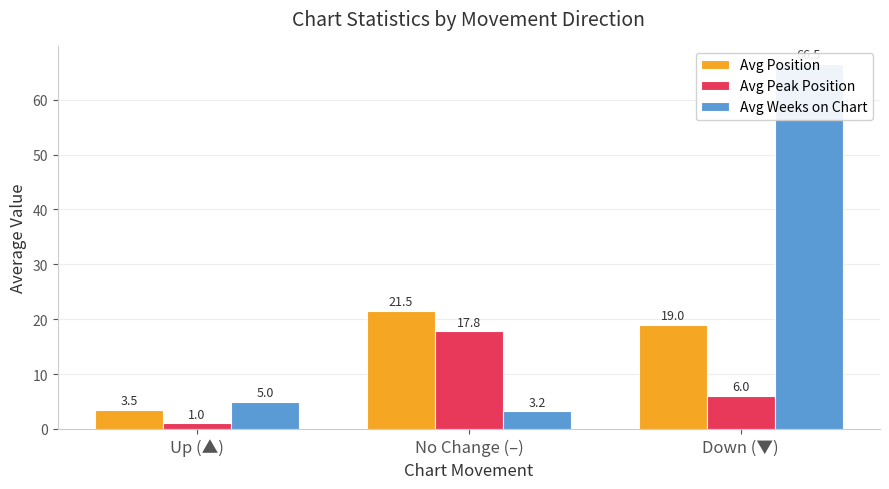

The value of Avg Peak Position at No Change (–) is 26.2. True or false?

False